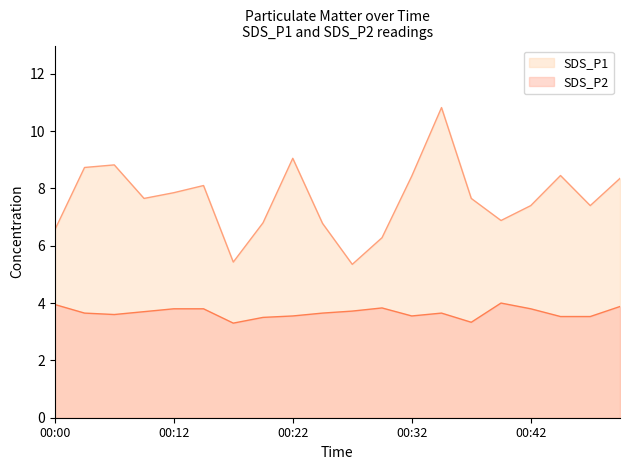

True or false: SDS_P1 and SDS_P2 cross at least once.

False